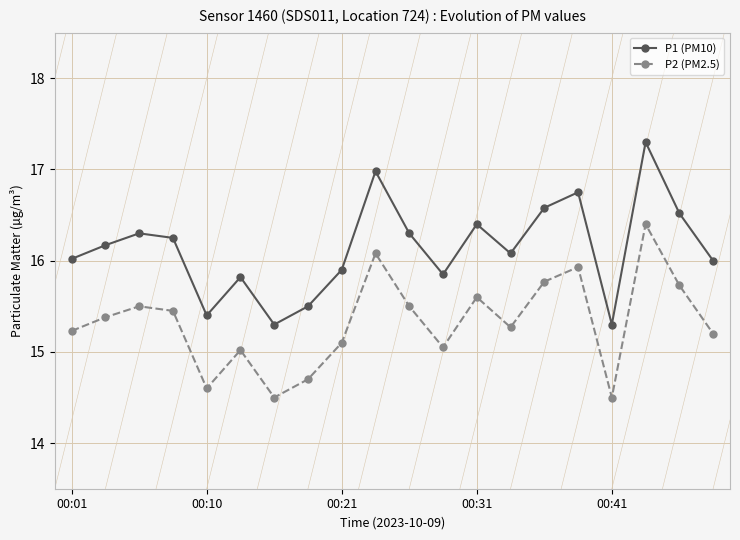

What is the average value of the P2 (PM2.5) series?

15.3